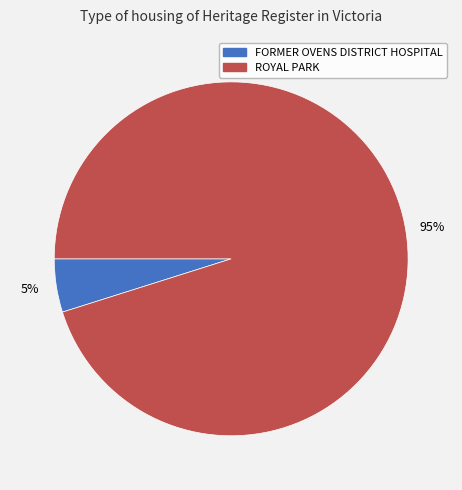

Between FORMER OVENS DISTRICT HOSPITAL and ROYAL PARK, which is larger?

ROYAL PARK